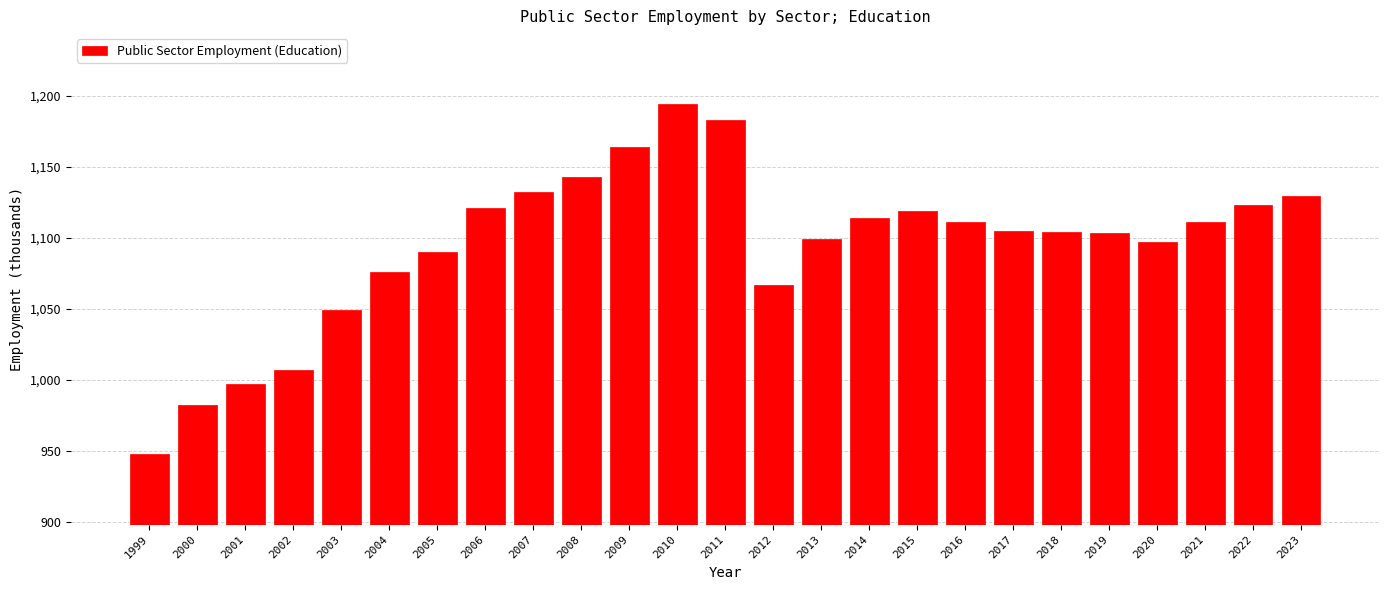

Read the value at 2023.

1129